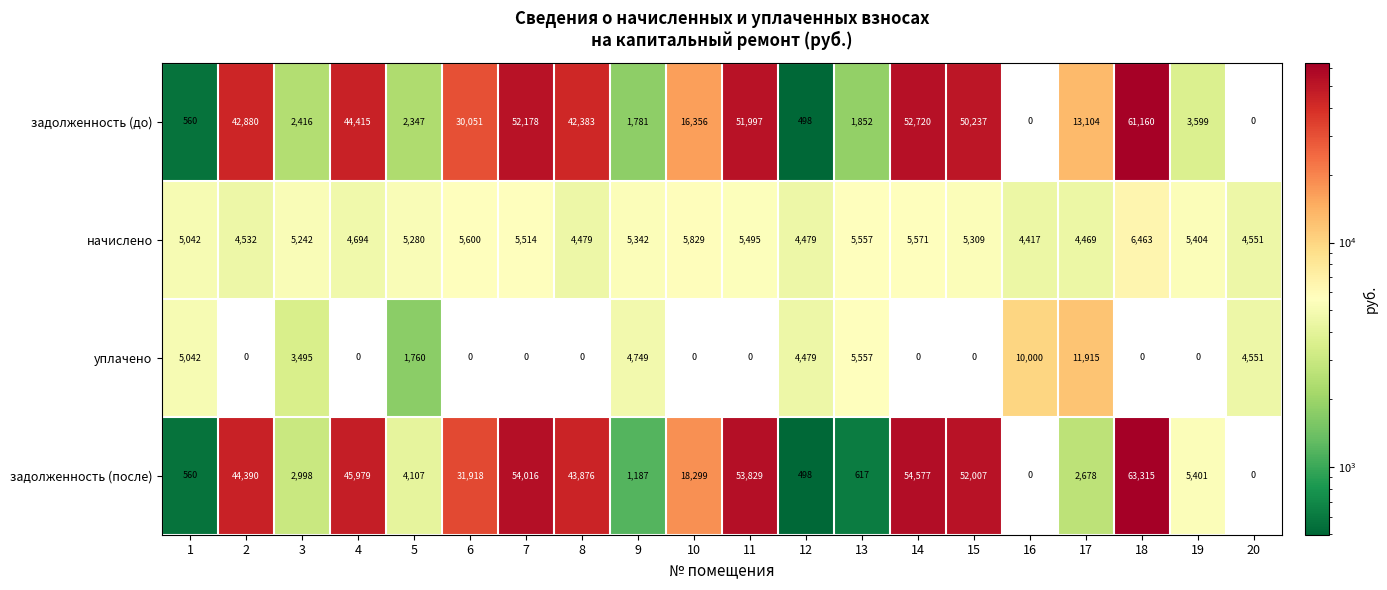

Where is начислено nearest to the value 5440?

19